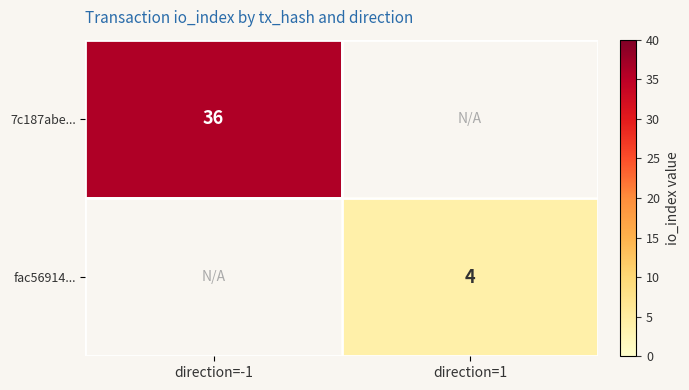

The value of 7c187abe... at direction=-1 is 53. True or false?

False